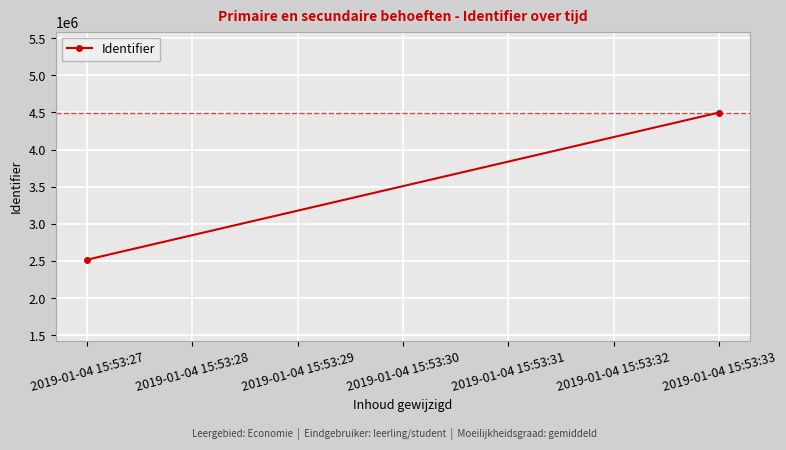

Is this an area chart (filled region under the line)?

No